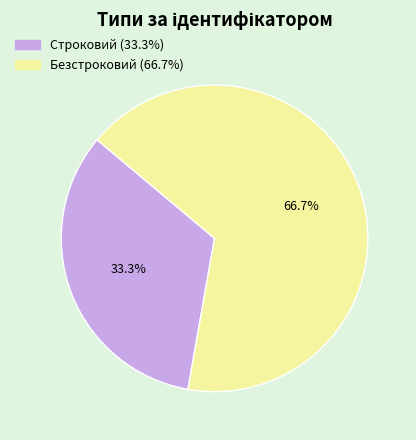

Is it true that Строковий is 33% of the pie?

True